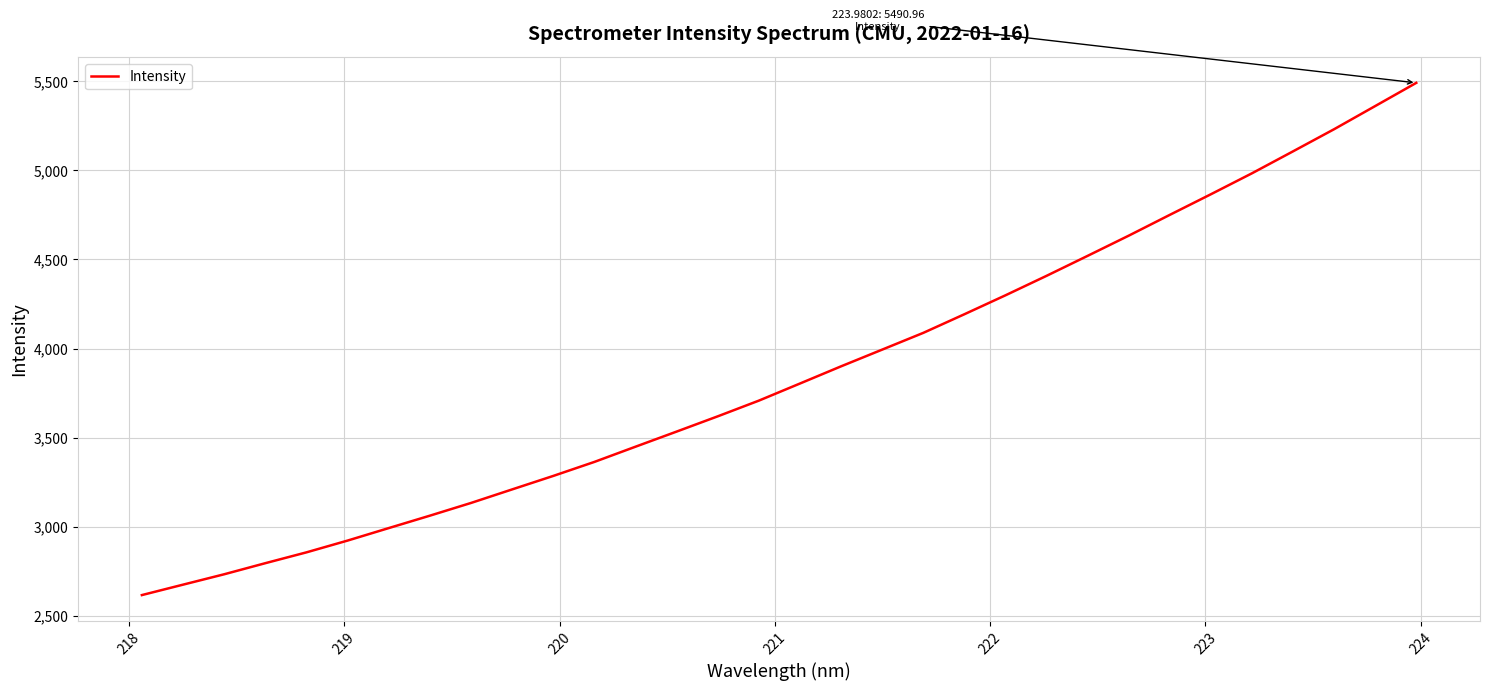

Reading left to right, list all the values displayed in this chart.

2616.7	2675.2	2733.5	2795.8	2856.6	2922.7	2992.8	3062.5	3133.8	3209.8	3285.5	3364.1	3449.5	3534.4	3620.0	3708.1	3804.1	3900.5	3994.3	4088.2	4192.8	4299.1	4408.4	4520.5	4633.8	4750.5	4866.1	4983.7	5106.9	5231.0	5360.9	5491.0